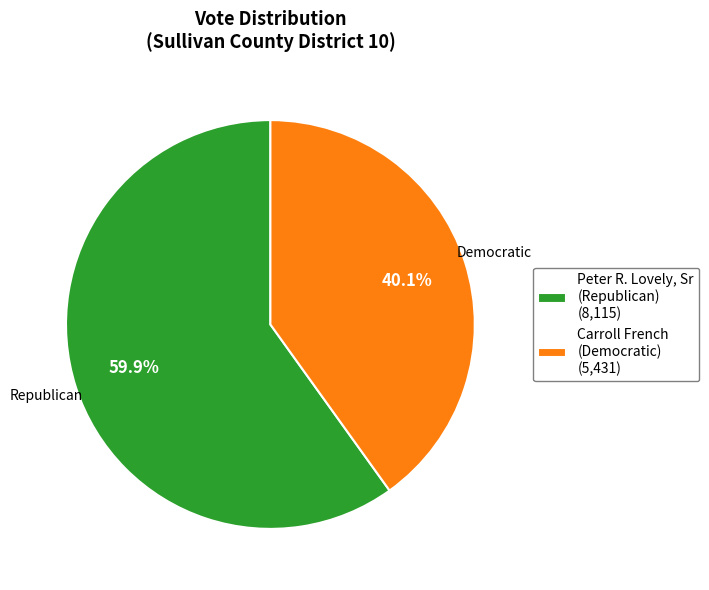

Is there a majority slice in this chart?

Yes